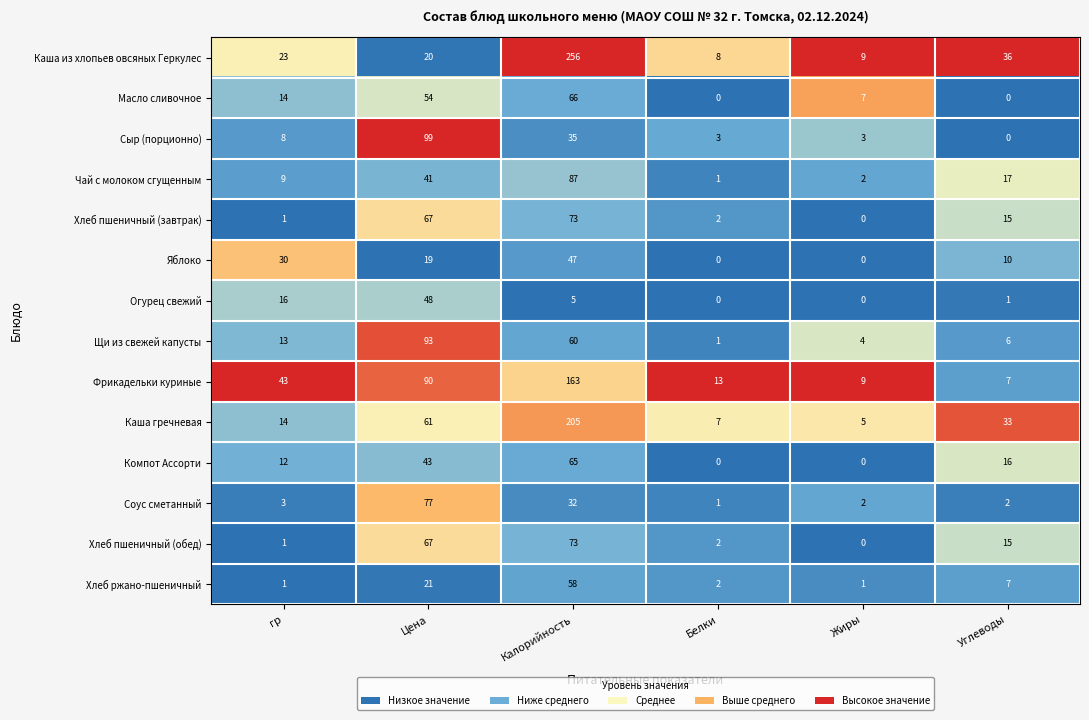

At which label is Каша гречневая closest to 105?

Цена